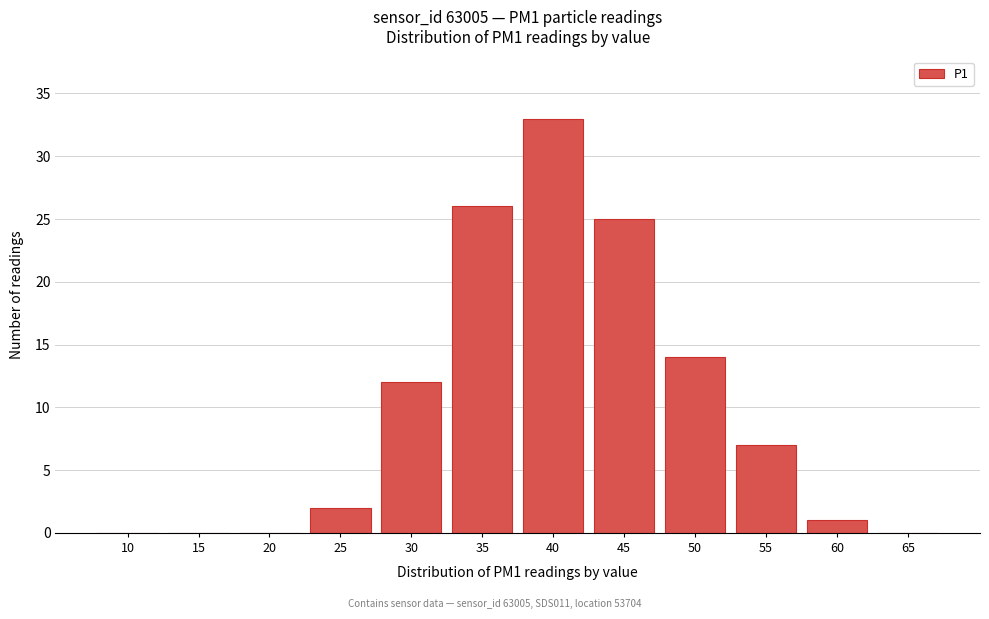

Reading left to right, what are all the values shown in this chart?

10=0	15=0	20=0	25=2	30=12	35=26	40=33	45=25	50=14	55=7	60=1	65=0